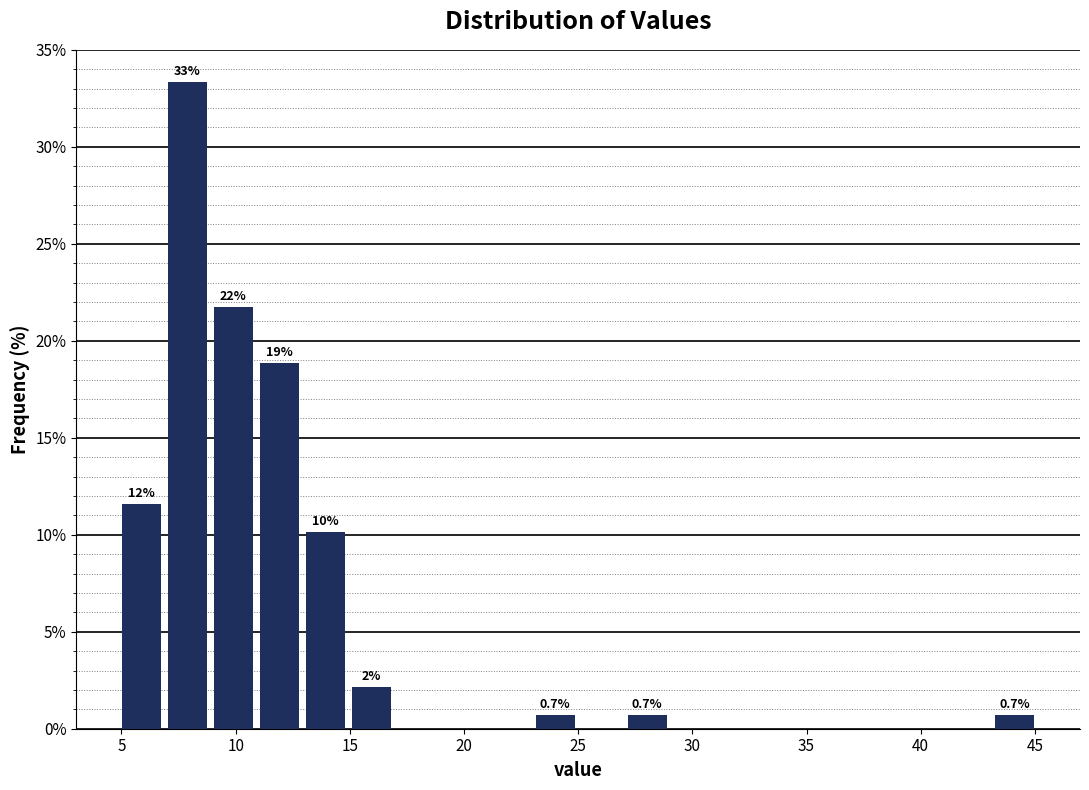

Over which range of the x-axis is the bar tallest?

7 to 9